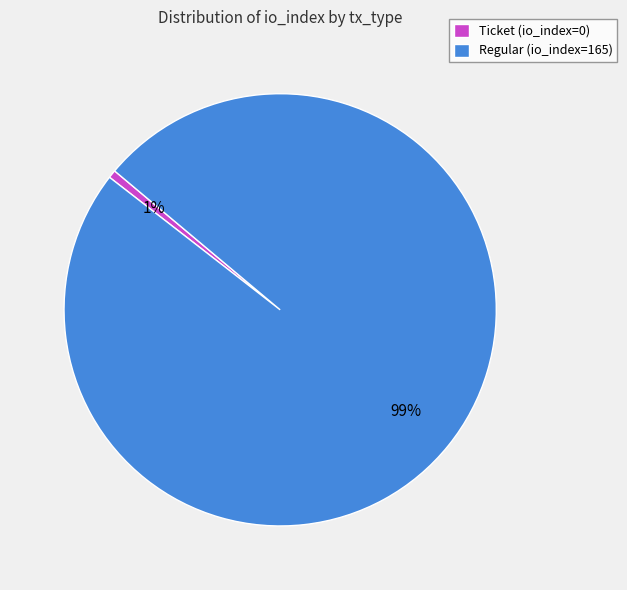

True or false: Ticket (io_index=0) accounts for 12% of the total.

False